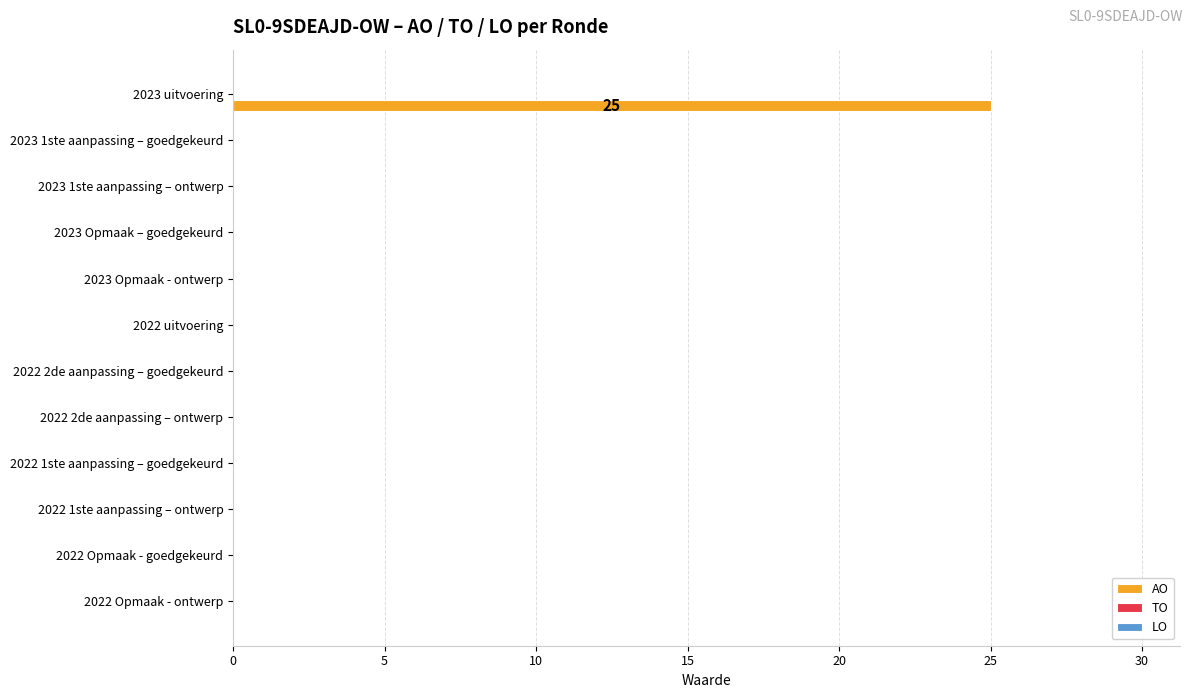

The value at 2023 uitvoering is 25. True or false?

True